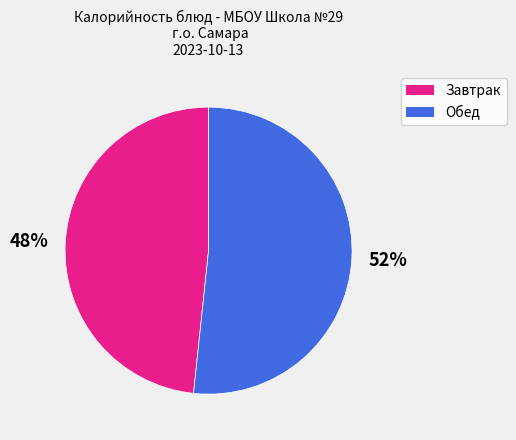

To the nearest percent, what is the average slice percentage?

50%